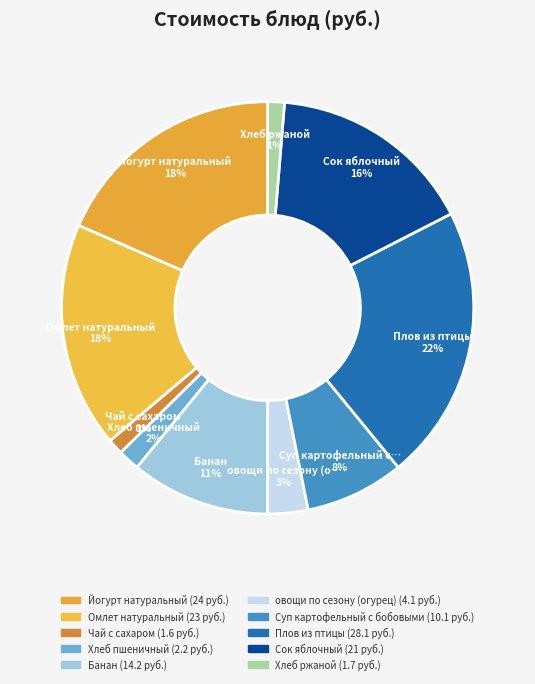

What is the largest slice in the pie chart?

Плов из птицы